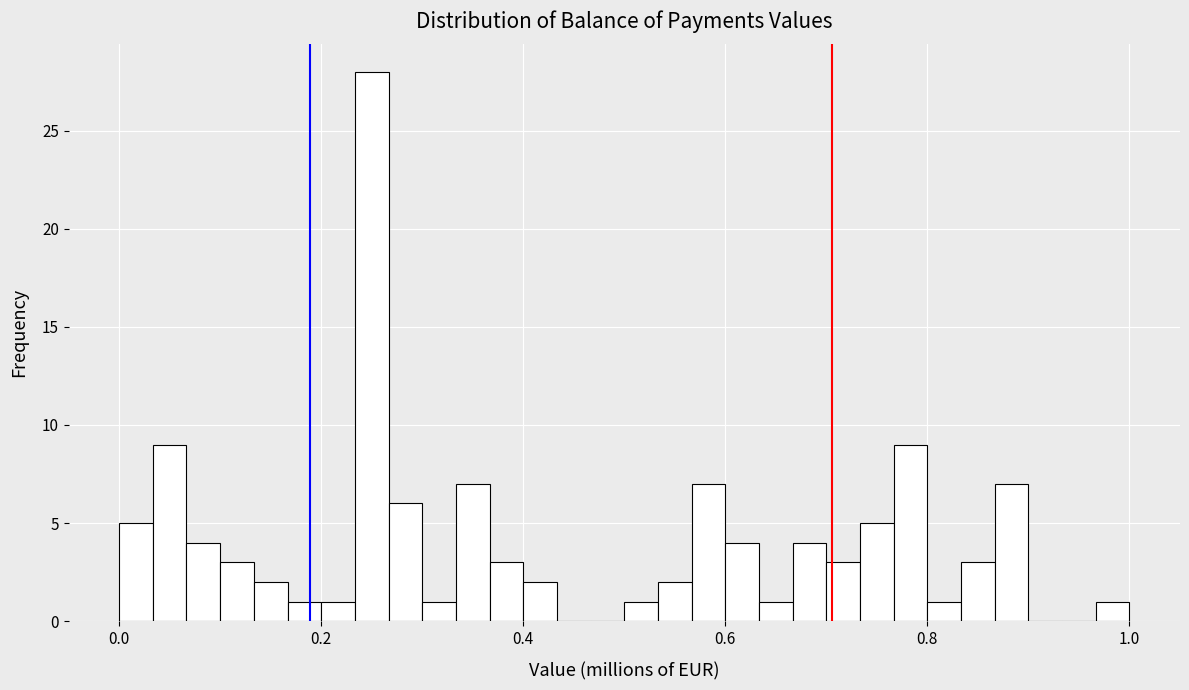

Read against the x-axis, roughly where is the centre of the tallest bar?

0.26